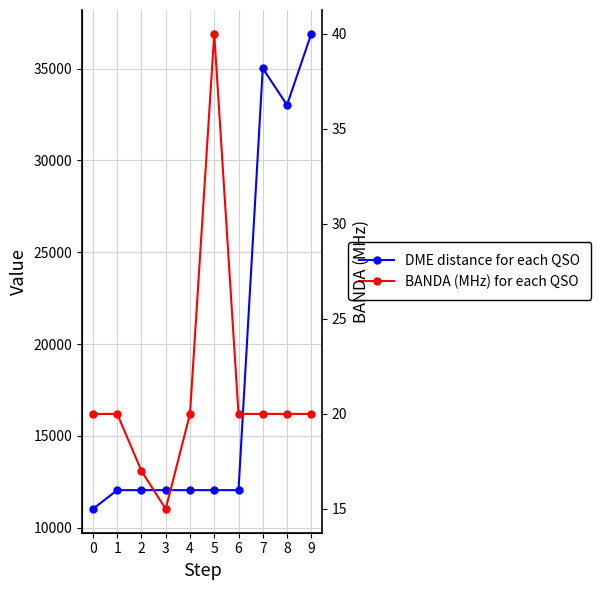

Is the value of DME distance for each QSO at 2 greater than the value of BANDA (MHz) for each QSO at 5?

Yes